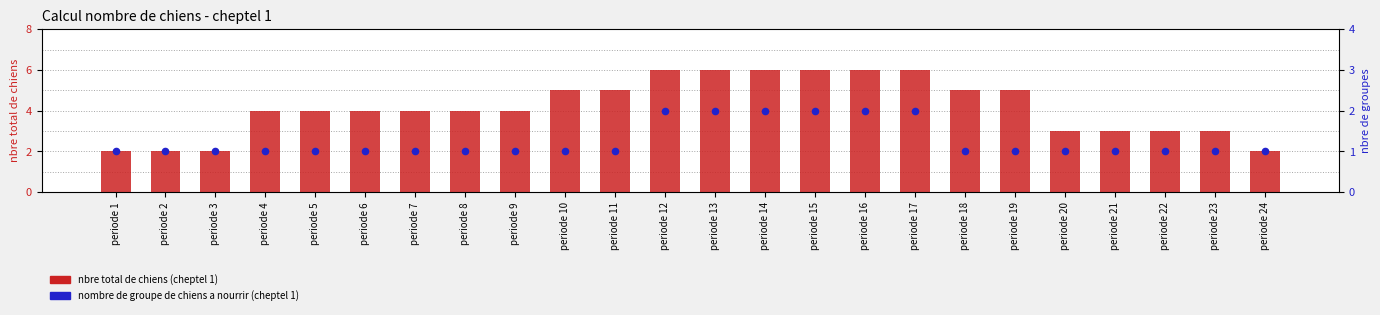

At which category is the sum across all series the highest?

periode 12